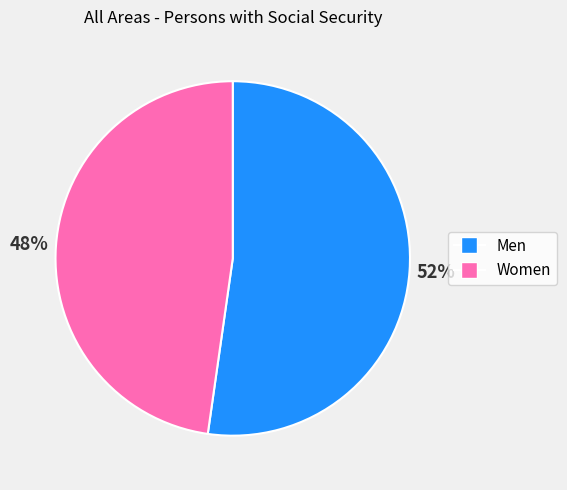

Which slice is the smallest?

Women